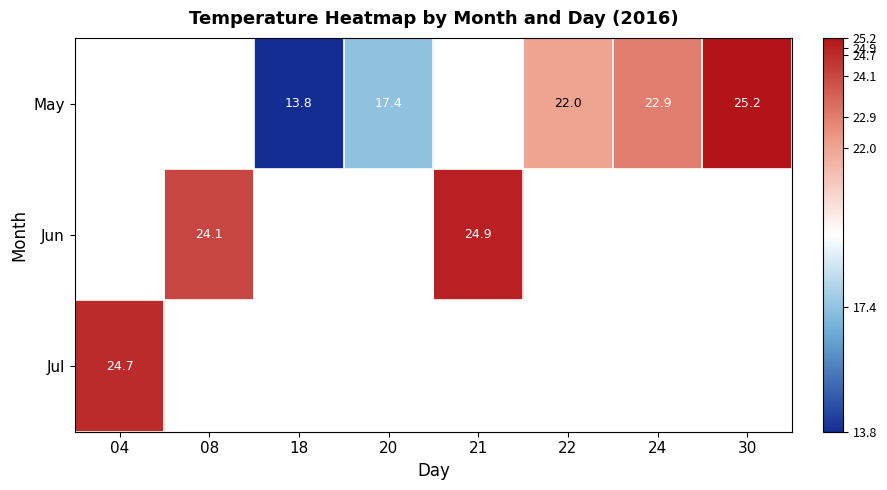

Which category has the lowest value in the Jul series?

04